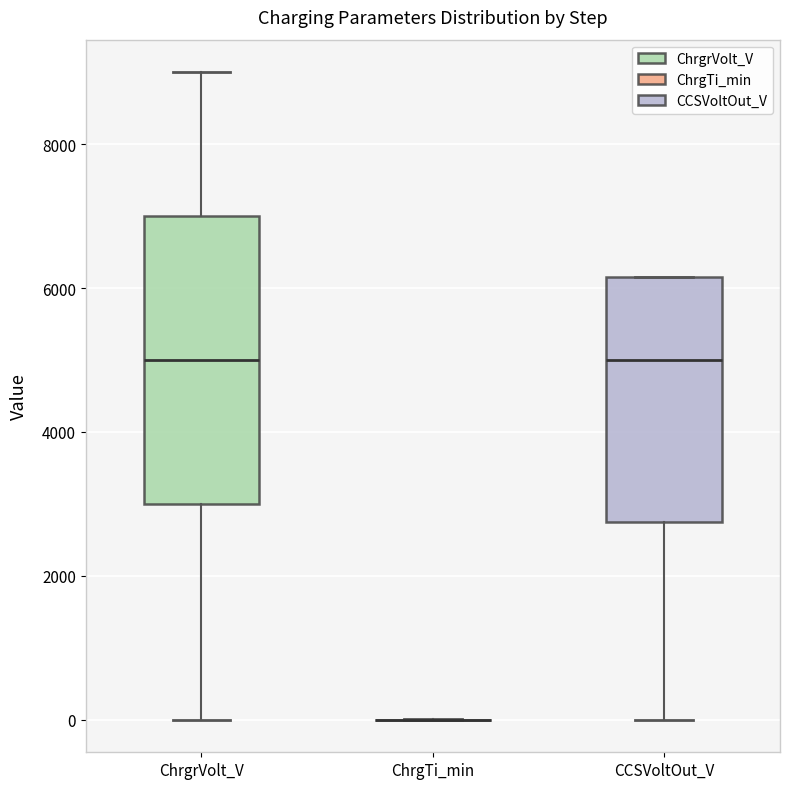

Where does the lower whisker of the box for CCSVoltOut_V end on the y-axis? The values are not printed on the chart, so give them approximately, as read against the axis.

0